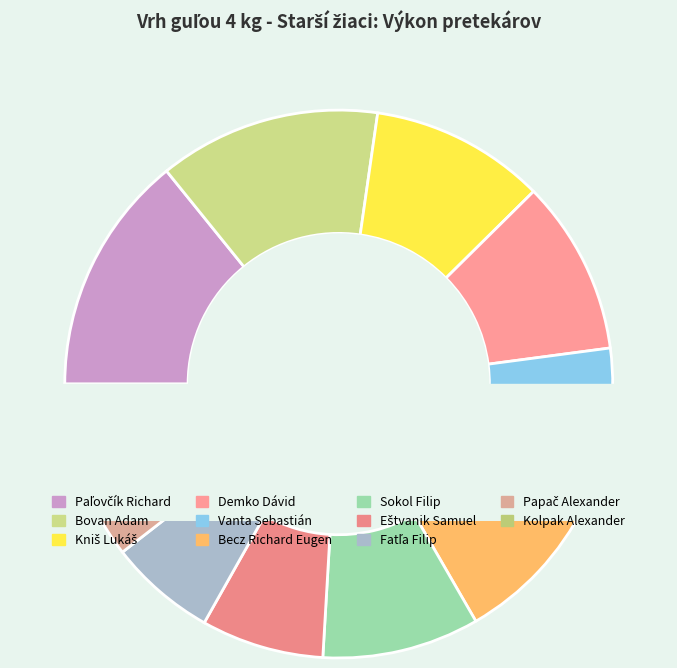

Is Paľovčík Richard the majority of the pie?

No